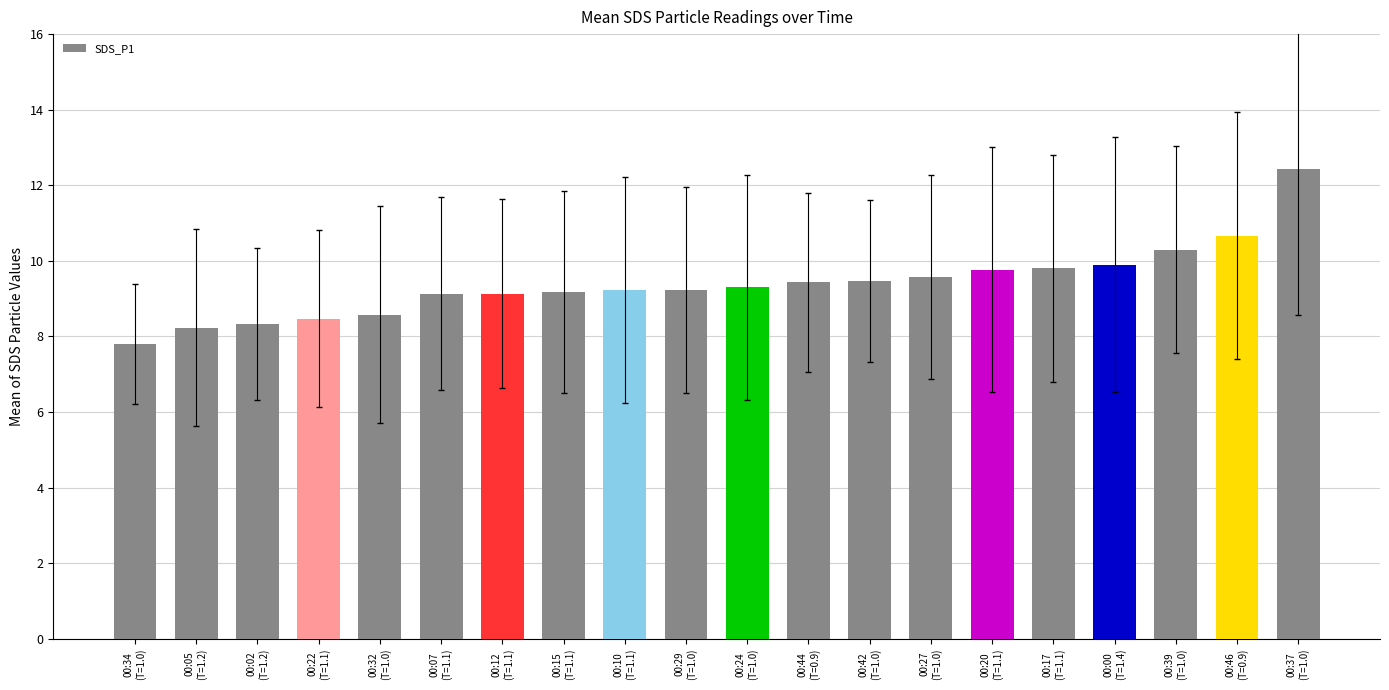

How many data points are above 9?

15